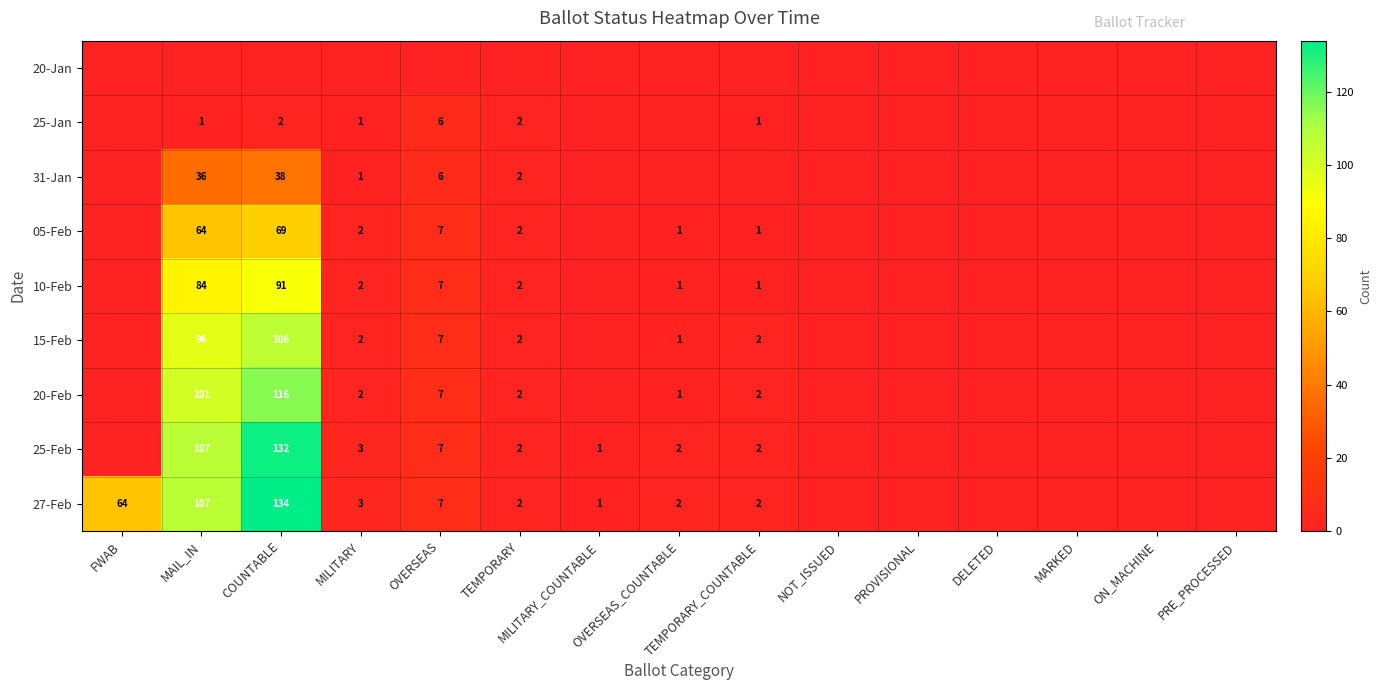

What is the difference between the 20-Feb values at OVERSEAS_COUNTABLE and OVERSEAS?

6